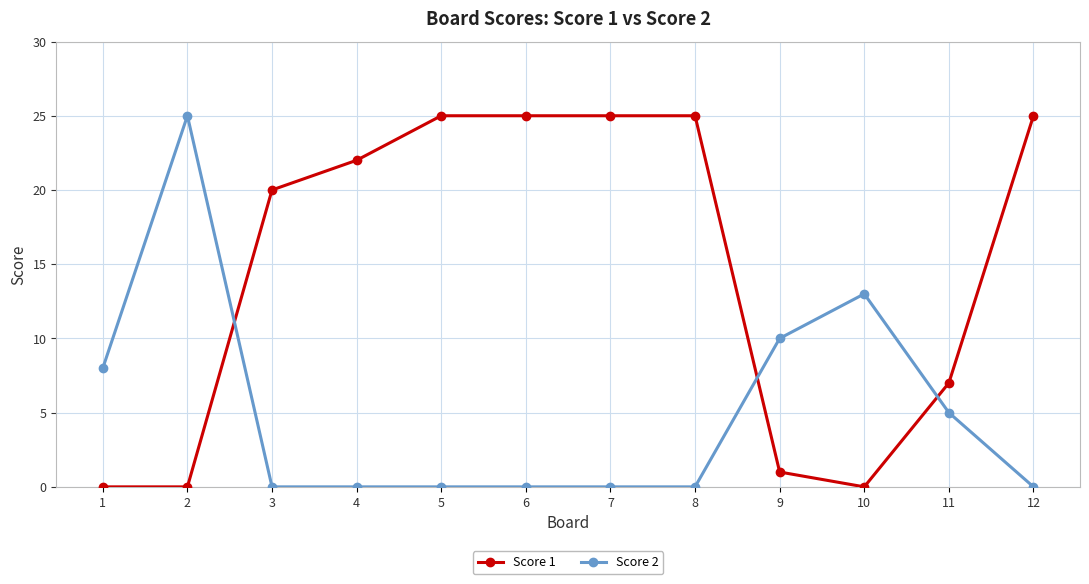

The Score 1 series shows 14 at 6. True or false?

False